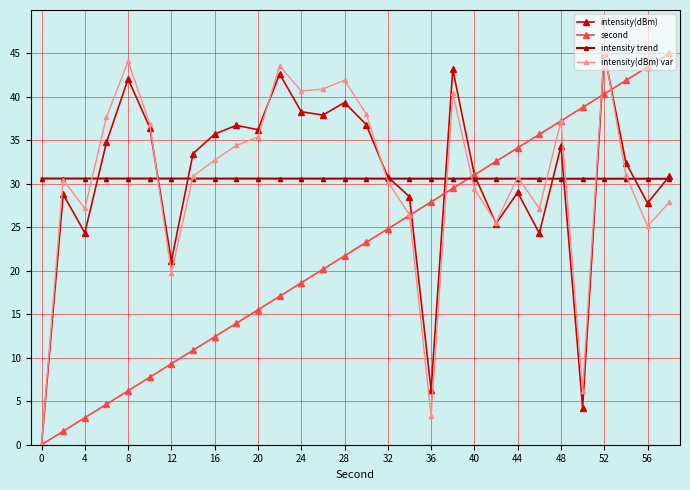

At how many categories does at least one series exceed 13?

30